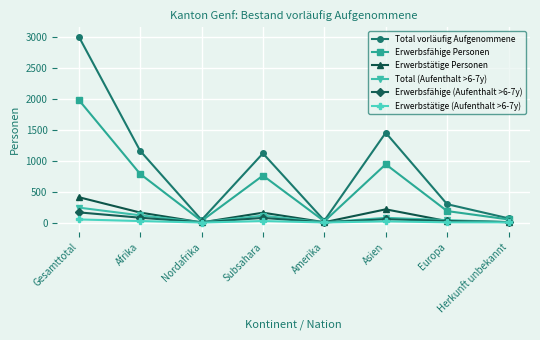

True or false: Total vorläufig Aufgenommene has a value of 3001 at Gesamttotal.

True